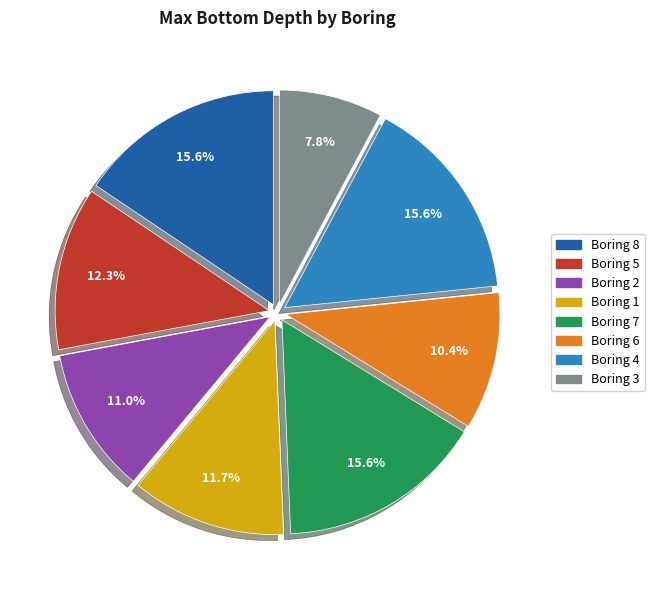

What is the ratio of the value at Boring 2 to the value at Boring 5?

0.9